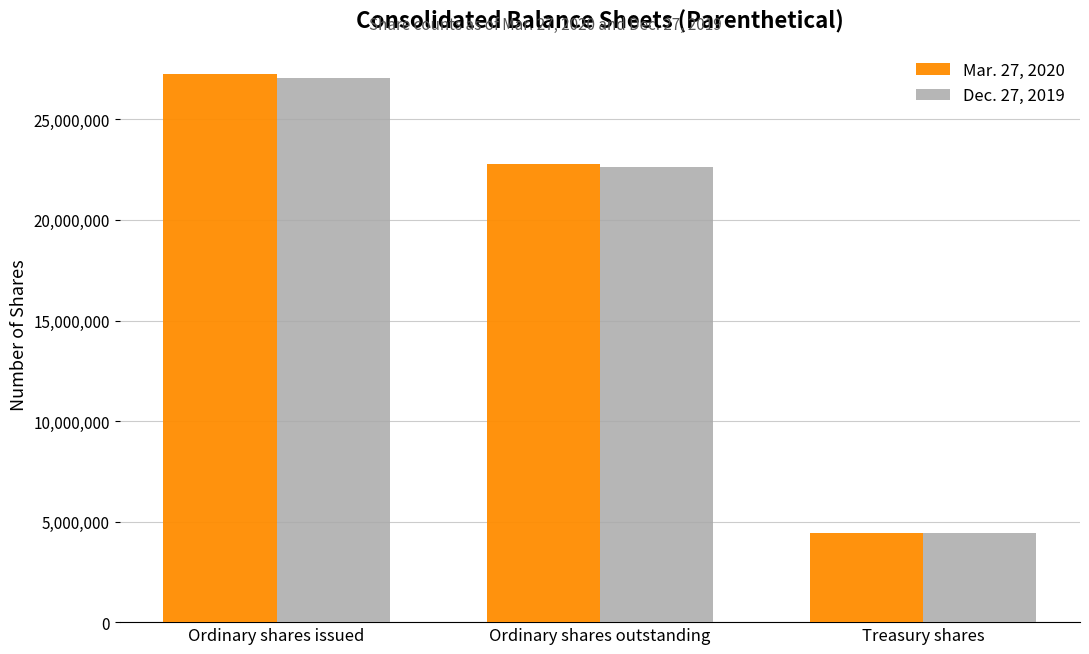

What are all the series names shown in the legend?

Mar. 27, 2020, Dec. 27, 2019